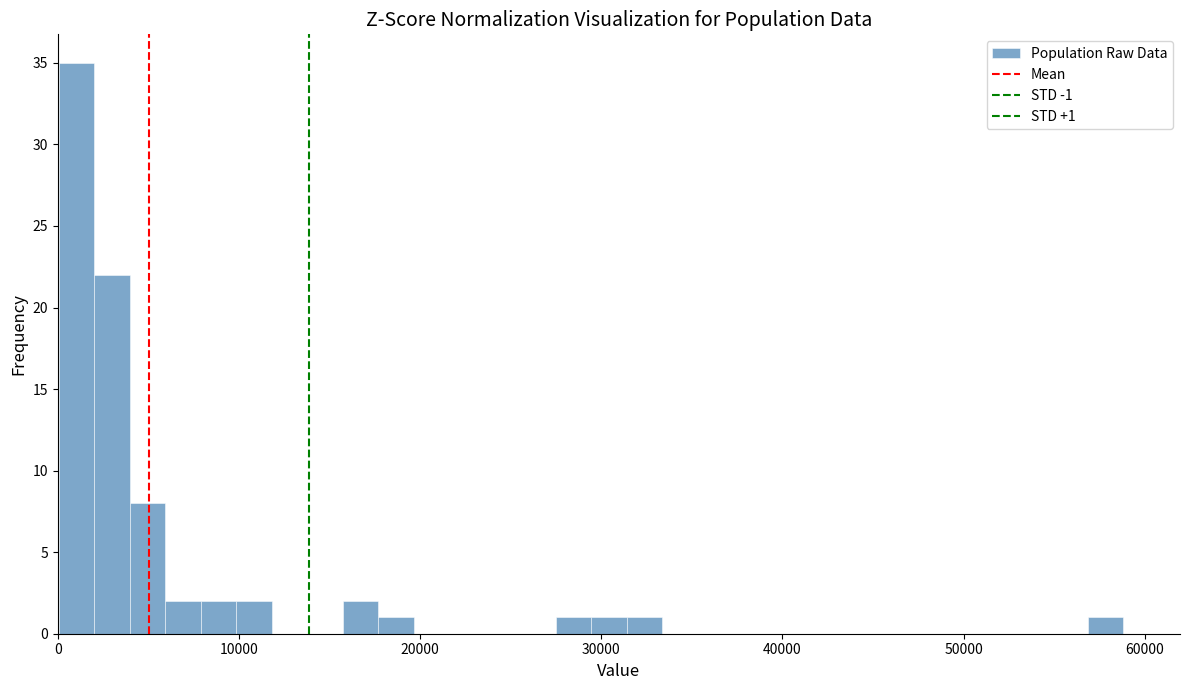

Read against the x-axis, roughly where is the centre of the tallest bar?

1000